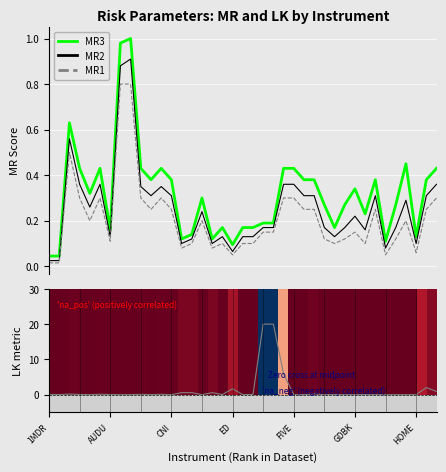

Between 20 and 32, which is larger?

32